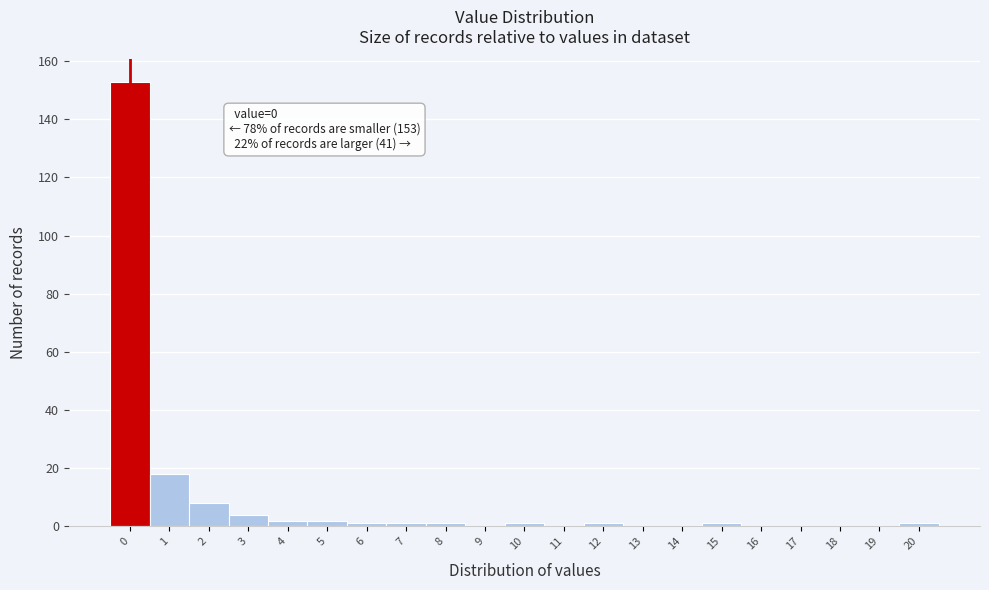

Reading left to right, list all the values displayed in this chart.

0=153	1=18	2=8	3=4	4=2	5=2	6=1	7=1	8=1	9=0	10=1	11=0	12=1	13=0	14=0	15=1	16=0	17=0	18=0	19=0	20=1